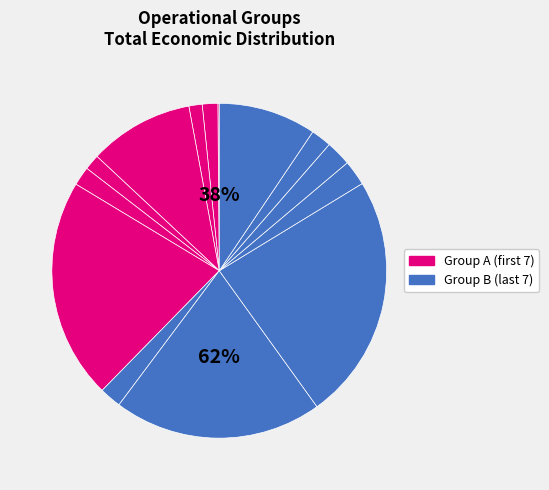

Between INNOVA AGUACATE GO and GESVIÑA GO, which is larger?

GESVIÑA GO